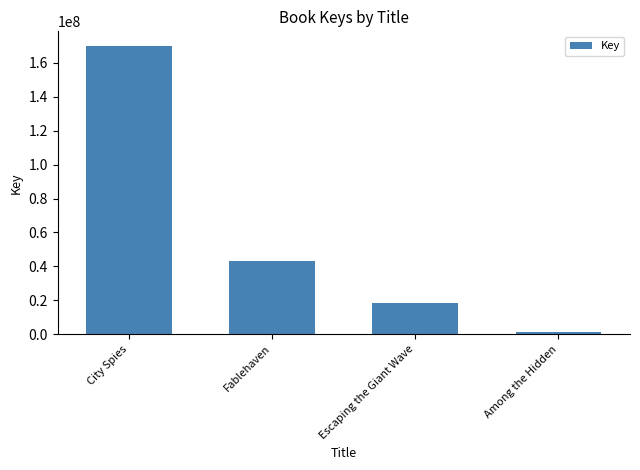

Reading right to left, transcribe all the data shown in this chart.

1107541	18161122	43344642	169996586